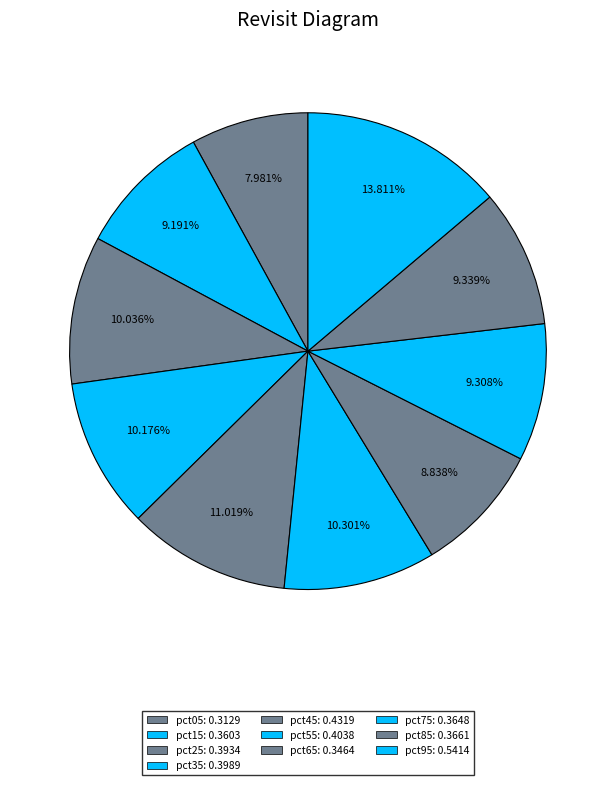

To the nearest percent, what is the combined percentage of pct95 and pct35?

24%